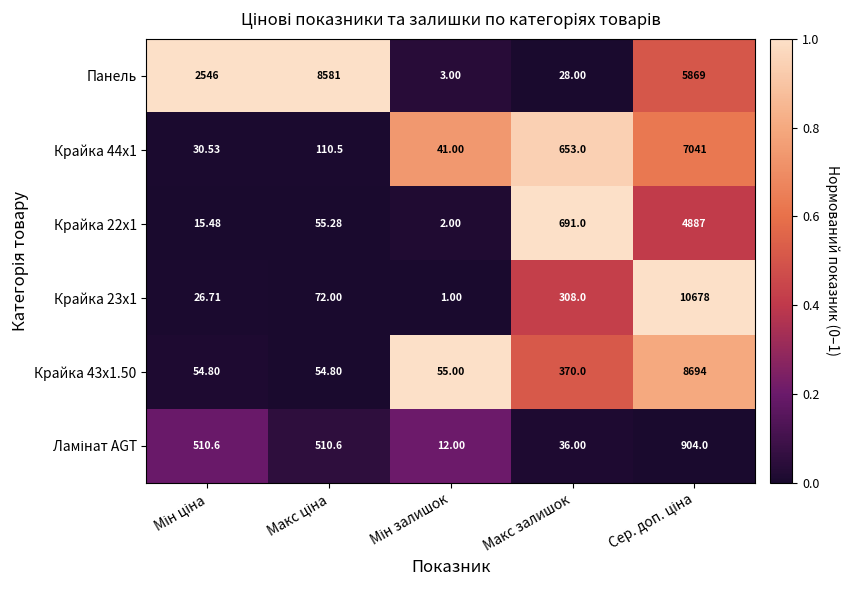

Count the number of data series in this chart.

6